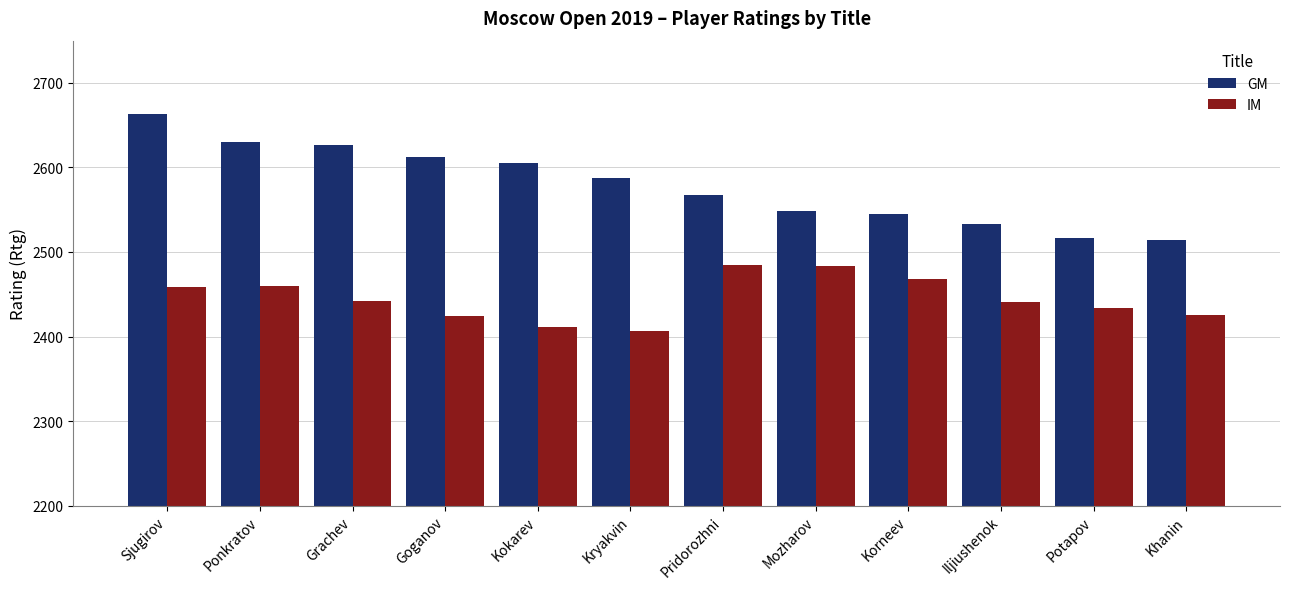

Between Sjugirov and Potapov, which series saw the biggest shift?

GM